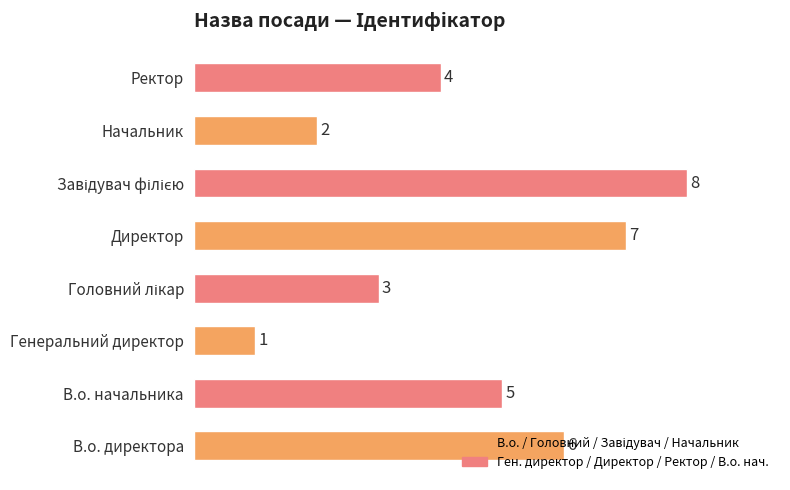

The value at В.о. директора is 11. True or false?

False